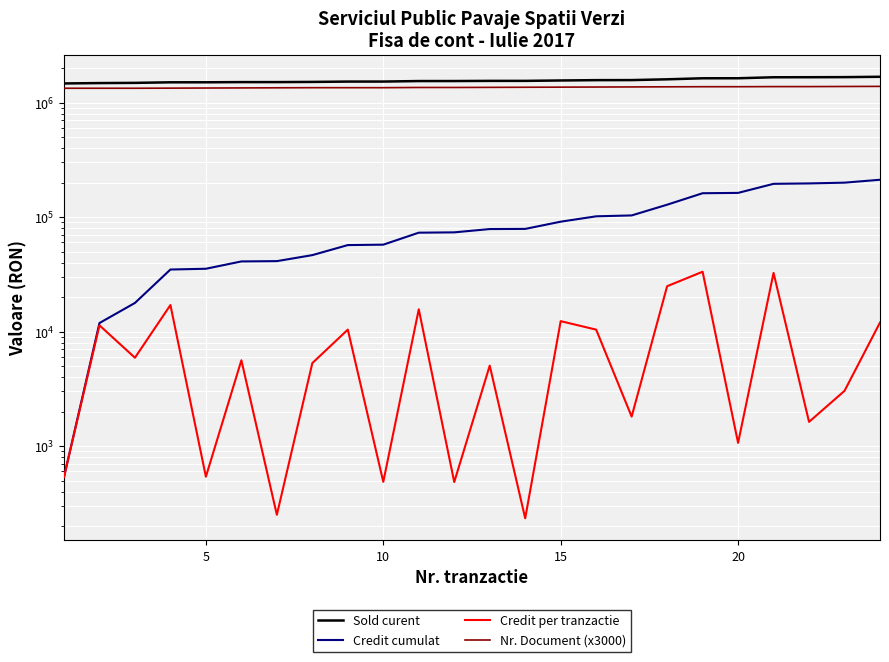

In Credit per tranzactie, how many points are lower than both neighbors (excluding endpoints)?

9